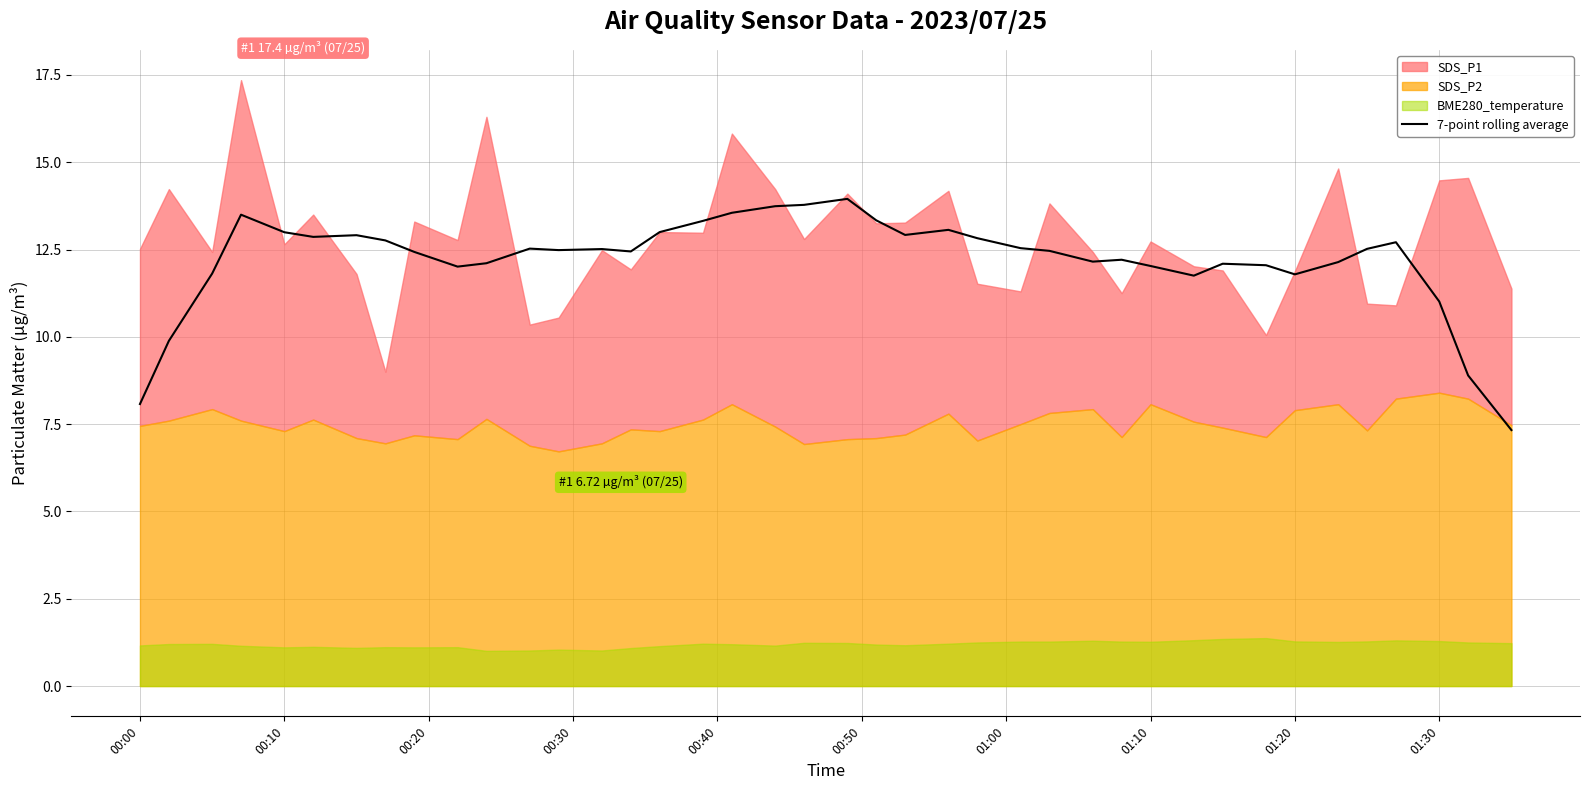

True or false: 7-point rolling average has a value of 10.6 at 00:00.

False